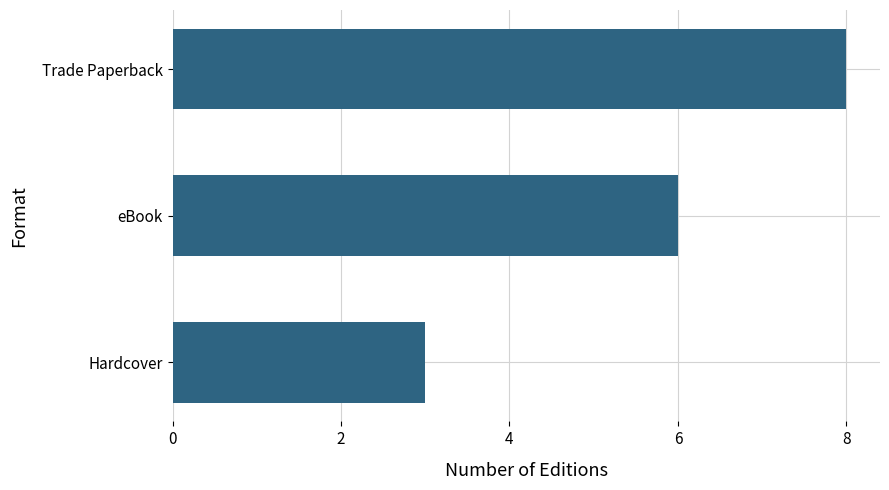

How many data points are less than 6?

1